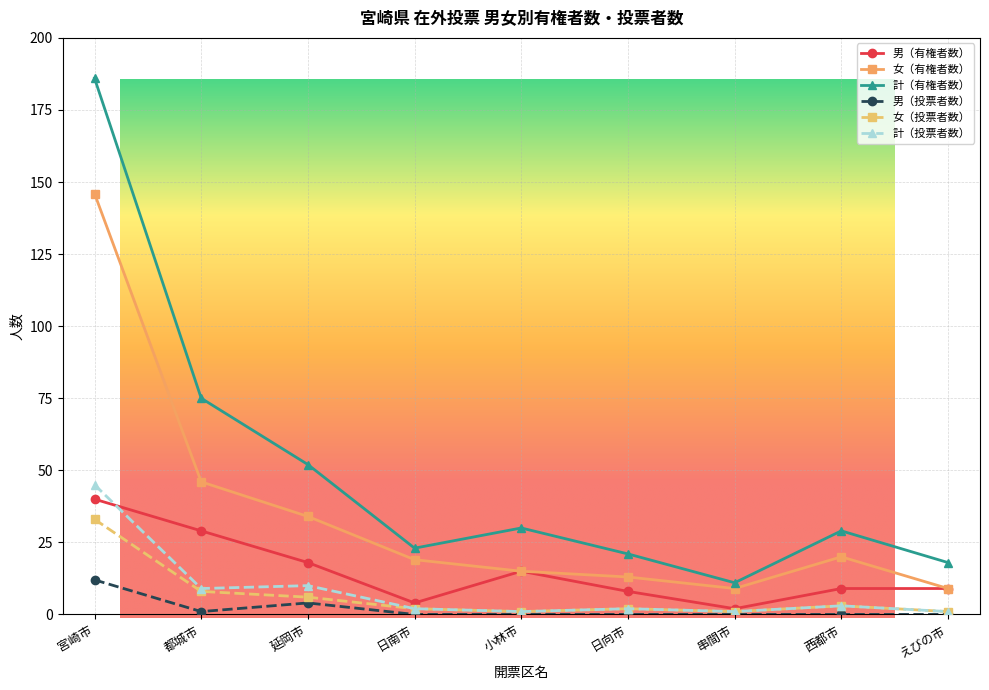

True or false: 女（有権者数） and 男（投票者数） cross at least once.

False